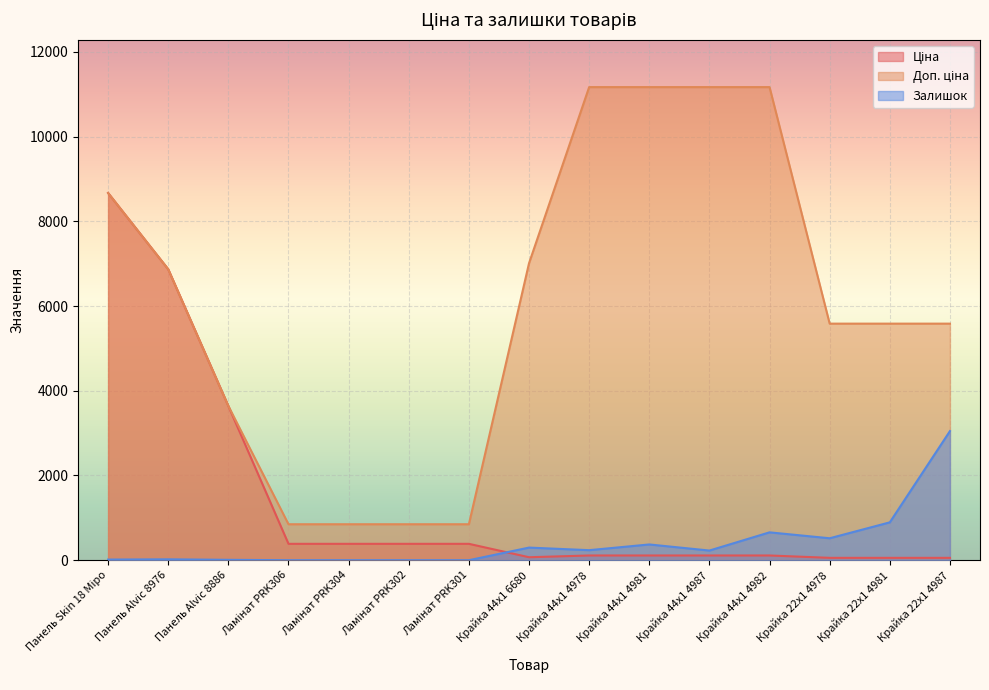

What position from the left is Ламінат PRK301?

7